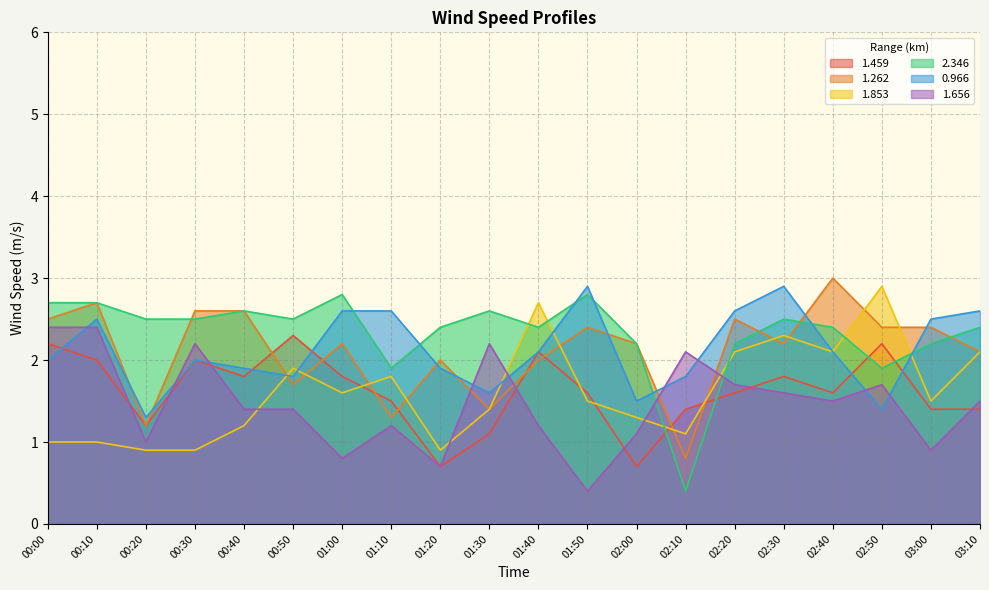

True or false: 1.262 has a value of 2.4 at 02:50.

True